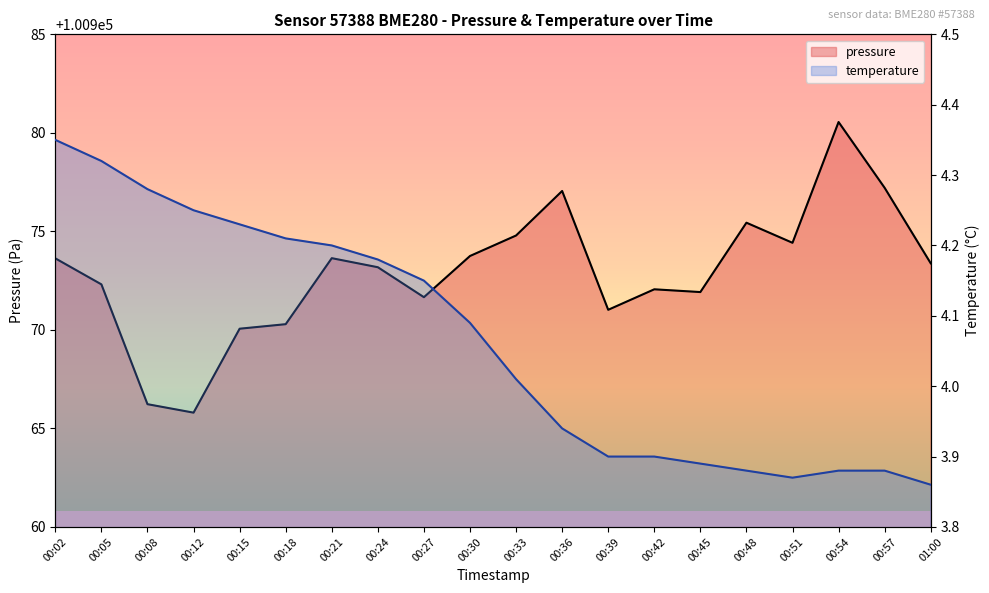

Which series has the largest total across all categories?

pressure